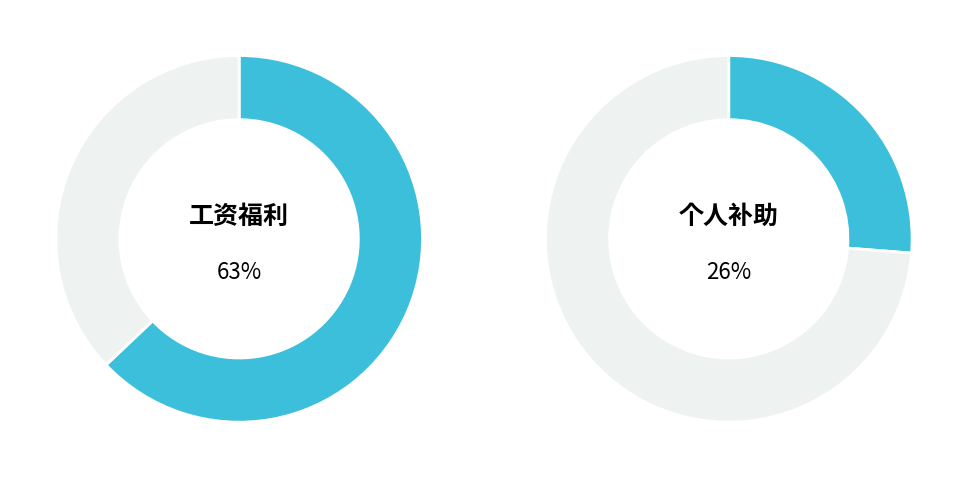

To the nearest percent, what is the combined percentage of 商品和服务支出 and 其他支出?

11%